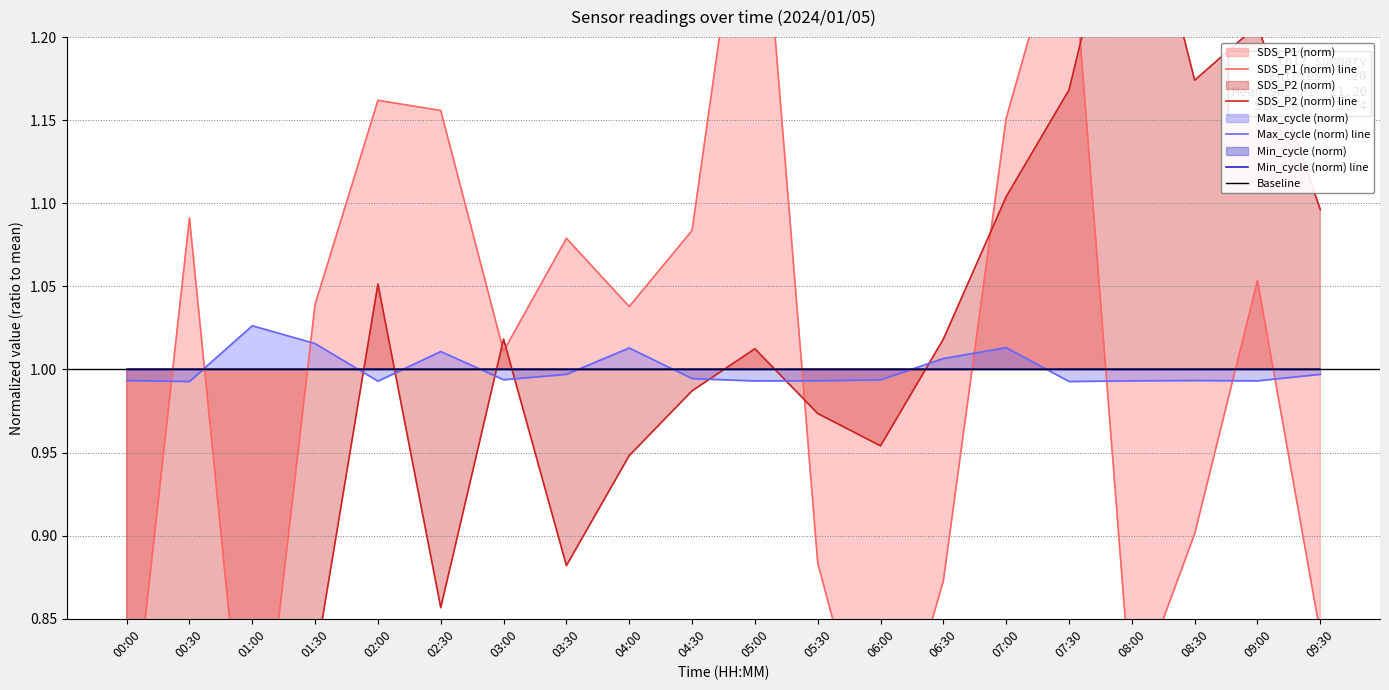

What position from the left is 02:30?

6